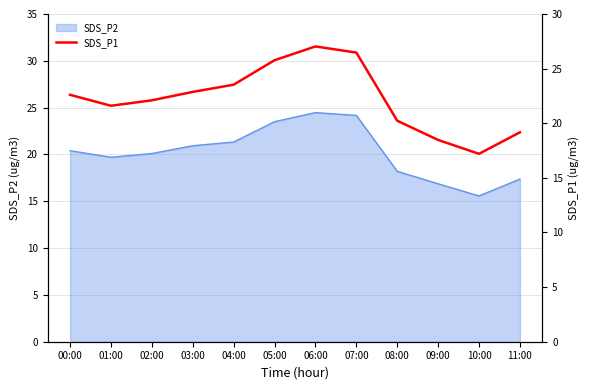

True or false: SDS_P2 has a value of 28.8 at 04:00.

False